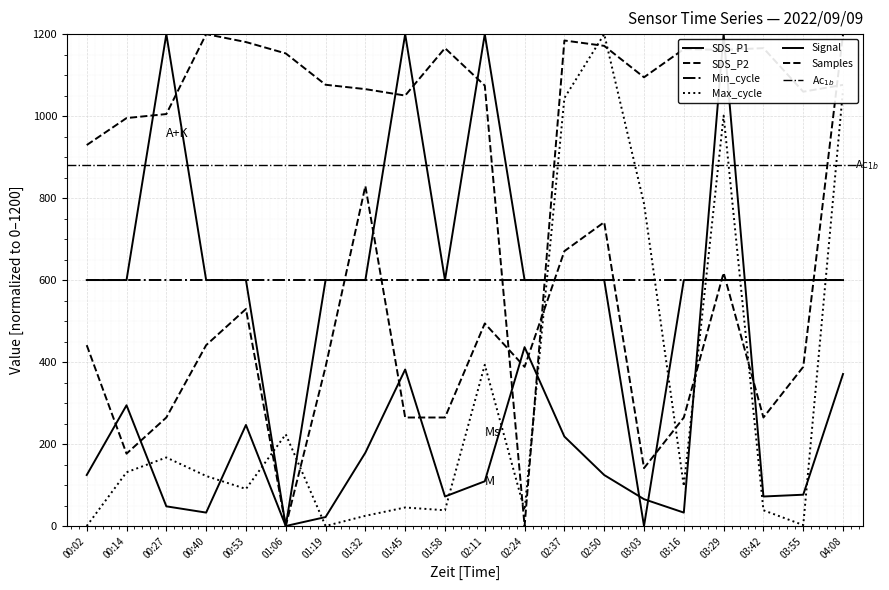

What is the label of the 14th point from the left?

02:50